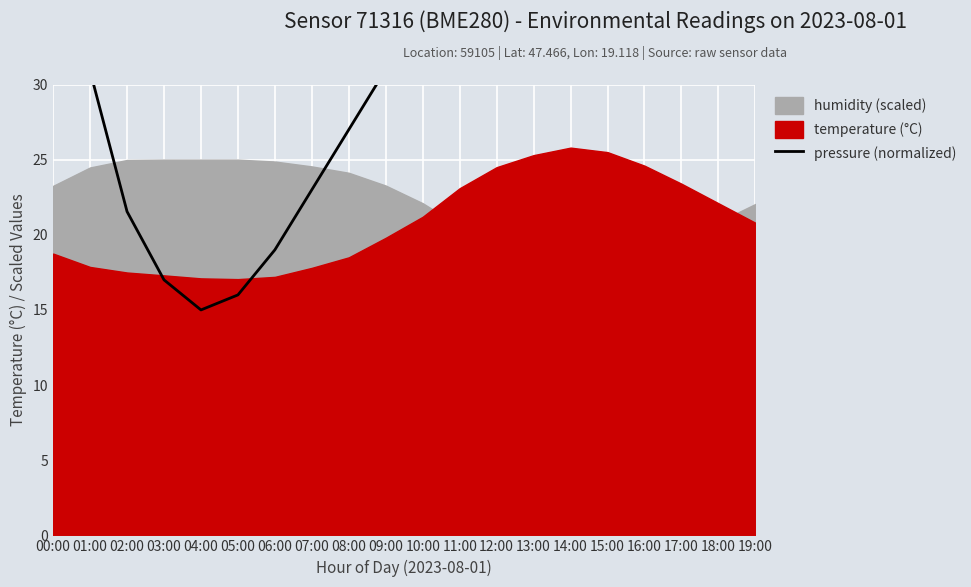

Where is the first local maximum?

14:00